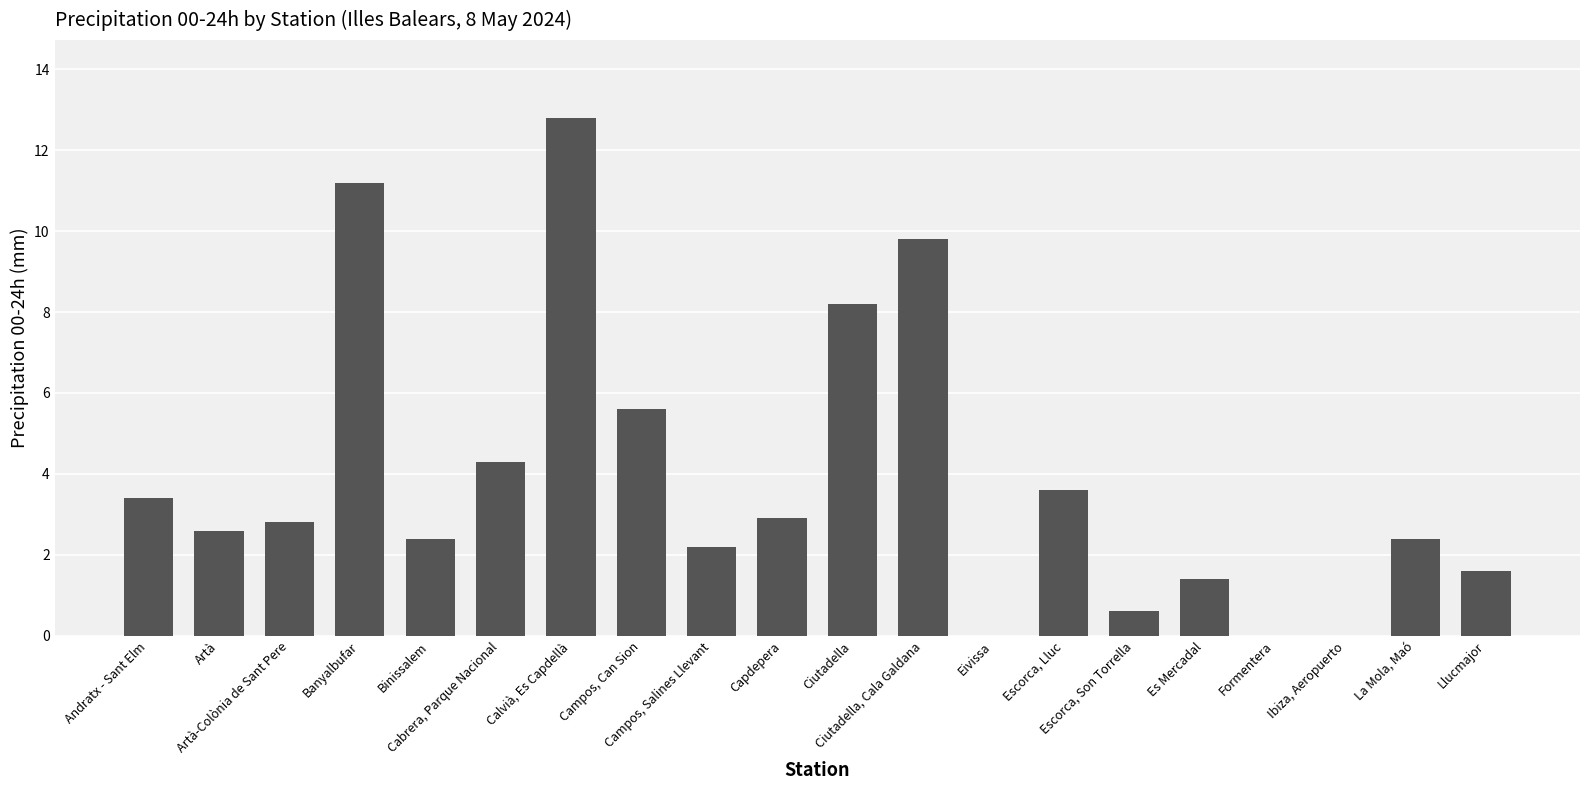

What is the maximum value shown in the chart?

12.8